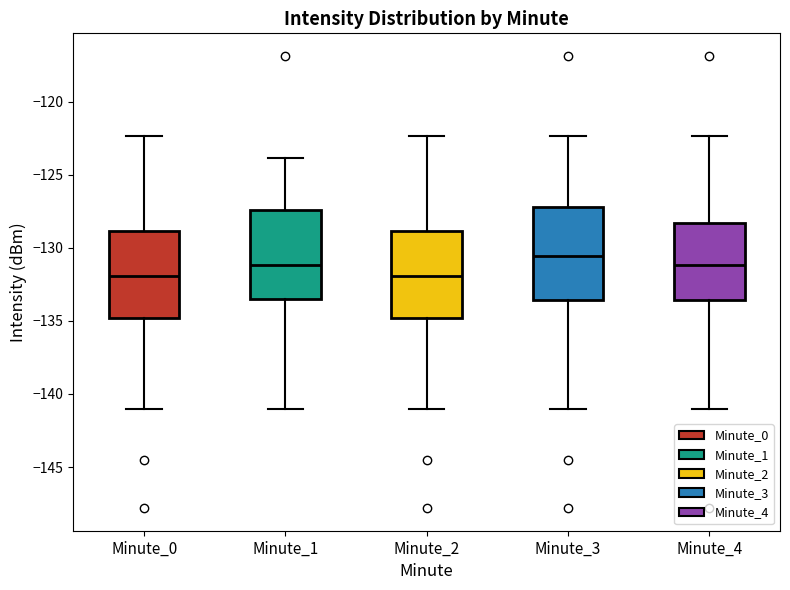

Reading left to right, transcribe this box plot: for each box, give where its median line is, the range the box spans, and where its two whiskers end, as read against the y-axis. The values are not printed on the chart, so give them approximately, as read against the axis.

Minute_0: median -132.0, box -135.0 to -129.0, whiskers -141.0 to -122.5
Minute_1: median -131.0, box -133.5 to -127.5, whiskers -141.0 to -124.0
Minute_2: median -132.0, box -135.0 to -129.0, whiskers -141.0 to -122.5
Minute_3: median -130.5, box -133.5 to -127.0, whiskers -141.0 to -122.5
Minute_4: median -131.0, box -133.5 to -128.5, whiskers -141.0 to -122.5